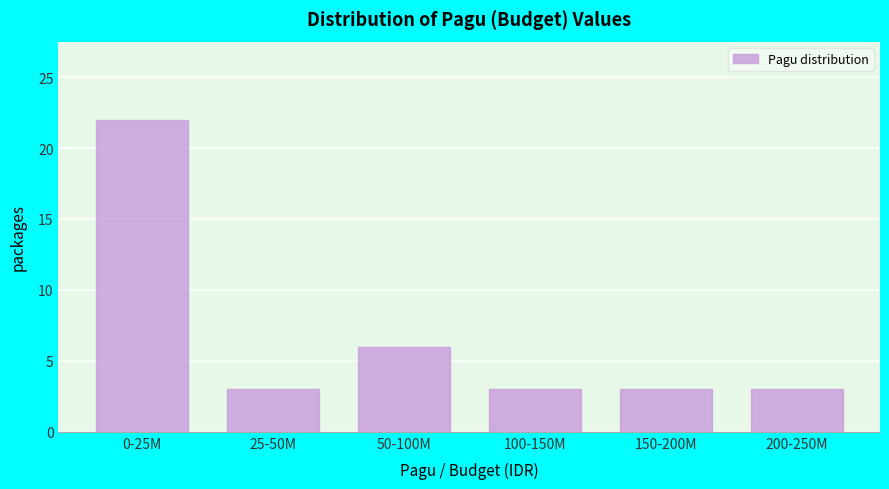

Reading left to right, what are all the values shown in this chart?

0-25M=22	25-50M=3	50-100M=6	100-150M=3	150-200M=3	200-250M=3